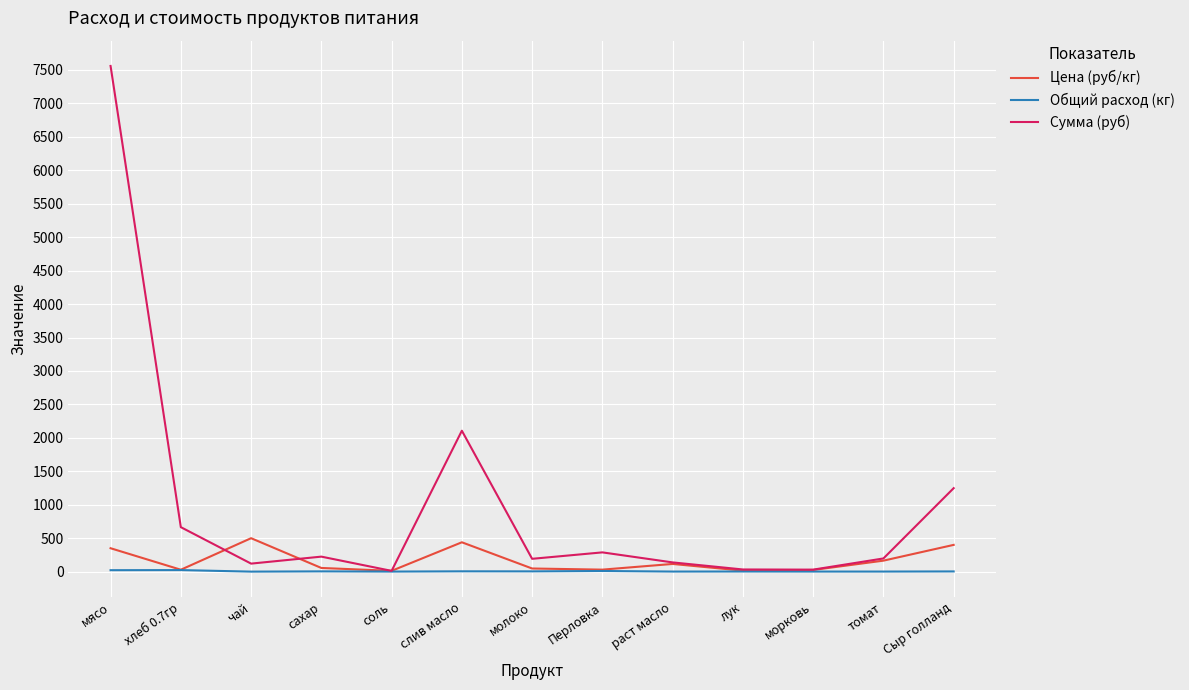

What is the difference between the maximum and second lowest values in the Сумма (руб) series?

7530.0